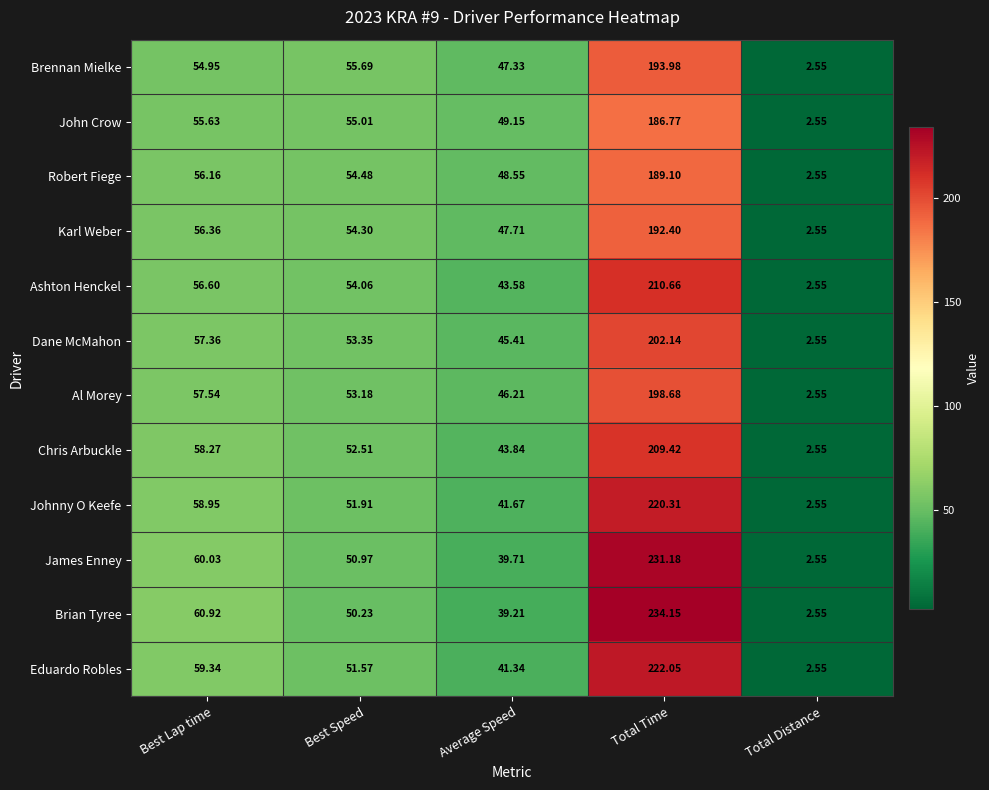

Count the number of categories in the chart.

5